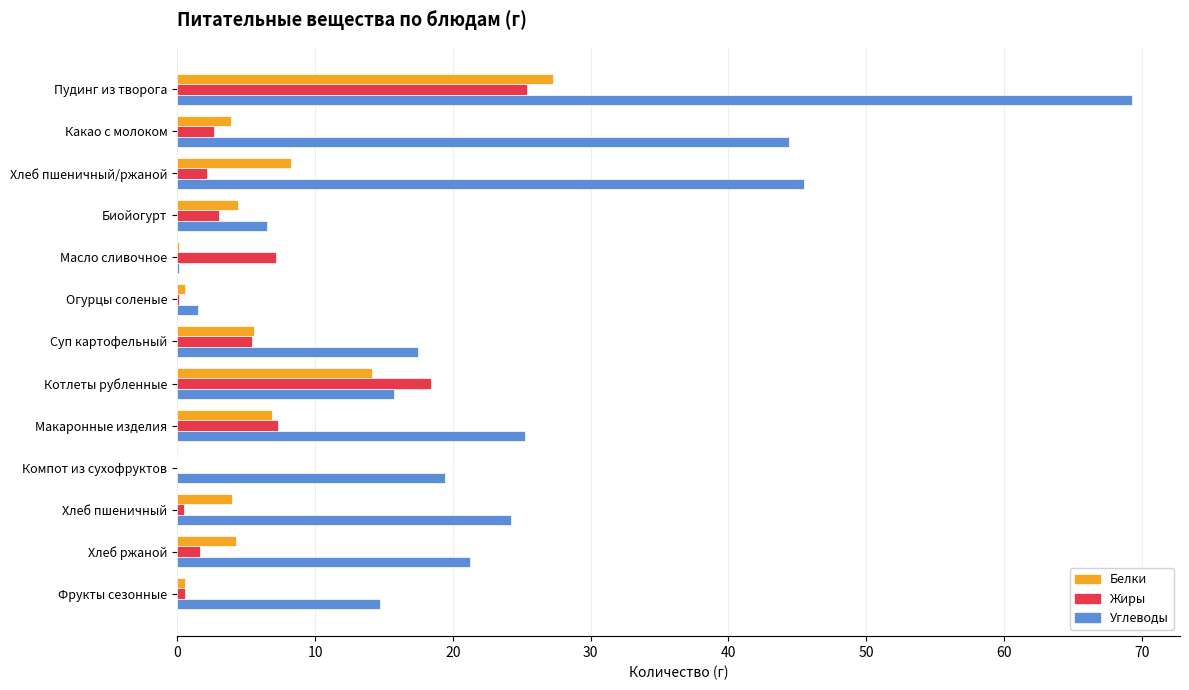

Where is Белки nearest to the value 13?

Котлеты рубленные